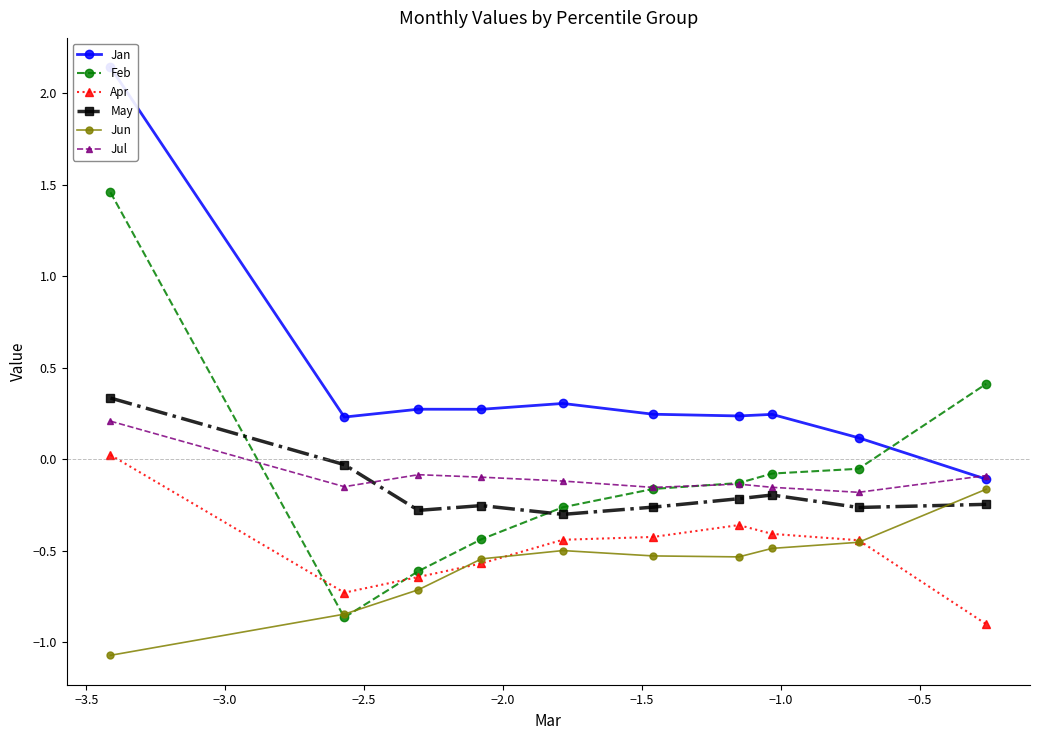

True or false: Jun and Jan intersect in this chart.

False